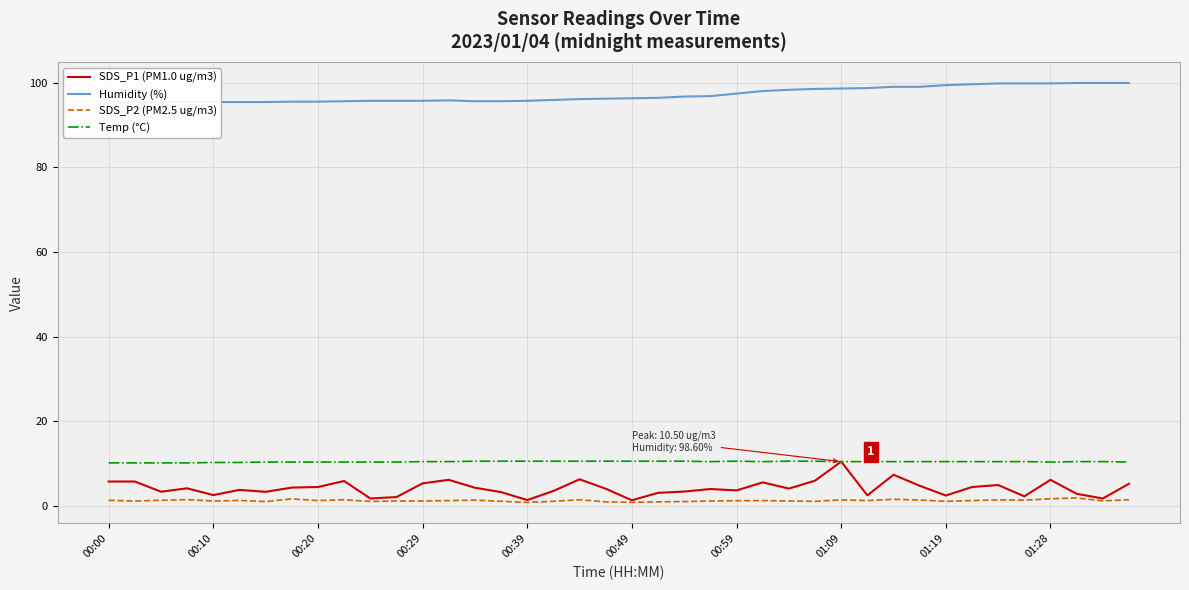

What is the total value across all series at 37?

115.2